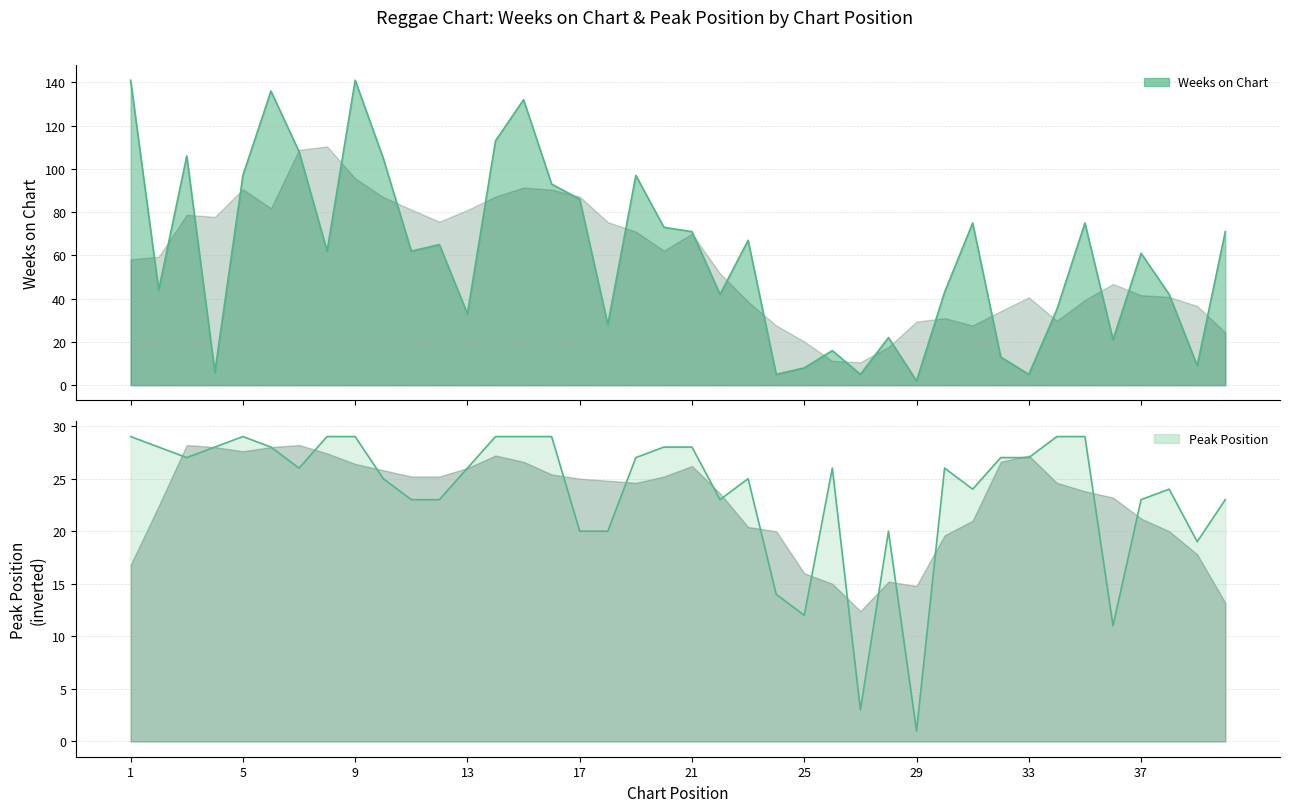

Which series has the widest spread of values?

Weeks on Chart